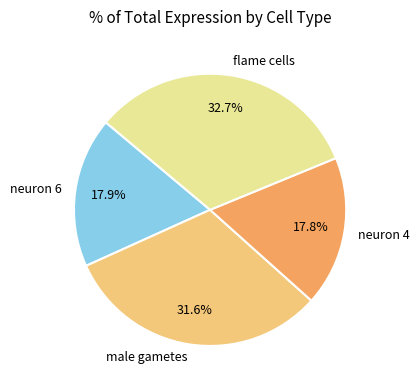

Which has a higher value, male gametes or neuron 6?

male gametes